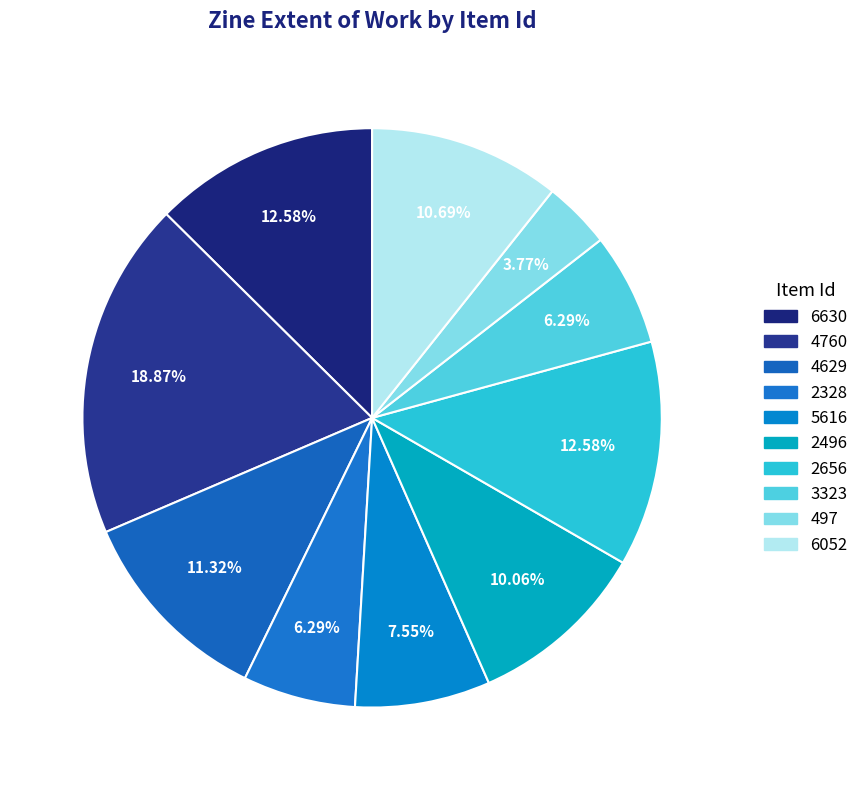

Count the number of slices in the pie.

10